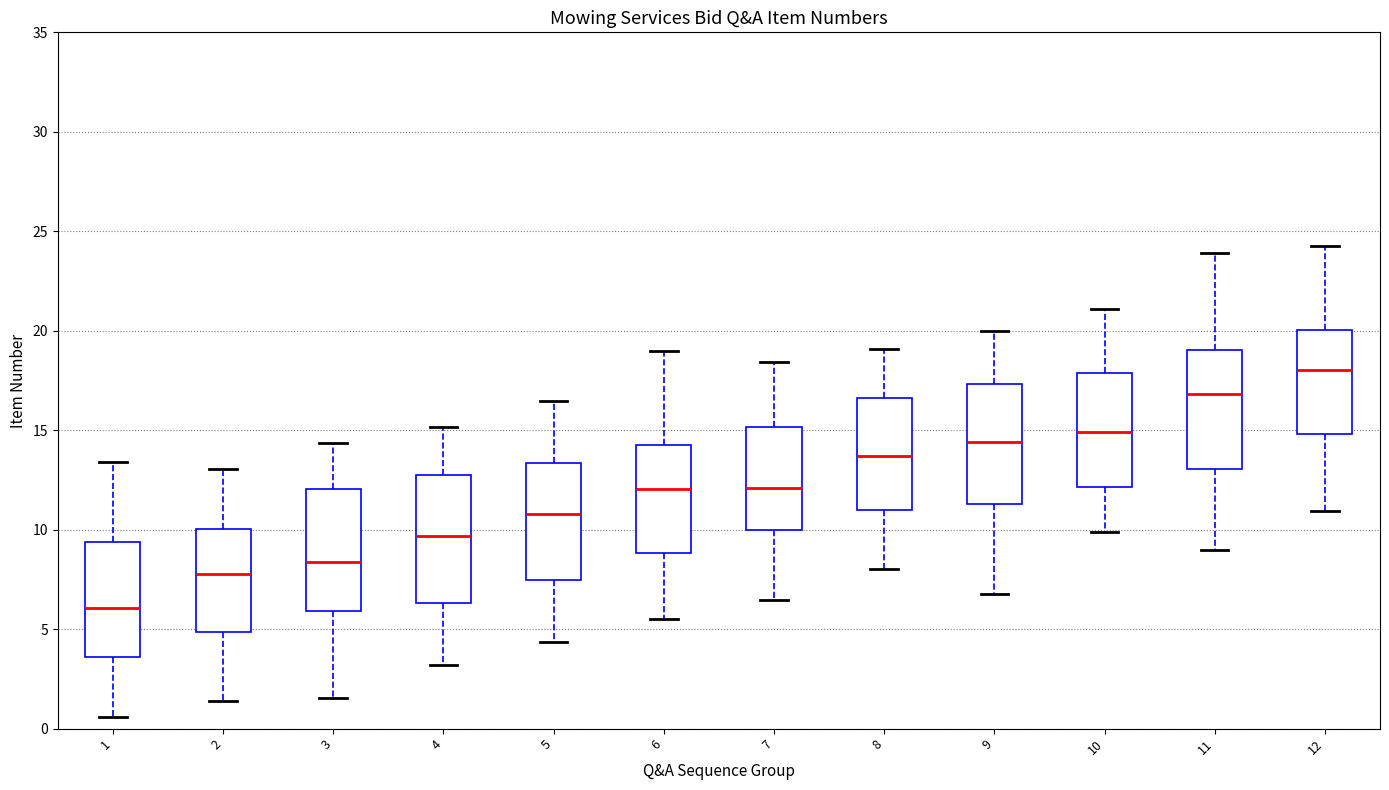

Reading left to right, read every box against the y-axis: the position of its median line, the range the box covers, and the ends of its whiskers. The values are not printed on the chart, so give them approximately, as read against the axis.

1: median 6.0, box 3.5 to 9.5, whiskers 0.5 to 13.5
2: median 8.0, box 5.0 to 10.0, whiskers 1.5 to 13.0
3: median 8.5, box 6.0 to 12.0, whiskers 1.5 to 14.5
4: median 9.5, box 6.5 to 13.0, whiskers 3.0 to 15.0
5: median 11.0, box 7.5 to 13.5, whiskers 4.5 to 16.5
6: median 12.0, box 9.0 to 14.0, whiskers 5.5 to 19.0
7: median 12.0, box 10.0 to 15.0, whiskers 6.5 to 18.5
8: median 13.5, box 11.0 to 16.5, whiskers 8.0 to 19.0
9: median 14.5, box 11.5 to 17.5, whiskers 7.0 to 20.0
10: median 15.0, box 12.0 to 18.0, whiskers 10.0 to 21.0
11: median 17.0, box 13.0 to 19.0, whiskers 9.0 to 24.0
12: median 18.0, box 15.0 to 20.0, whiskers 11.0 to 24.5